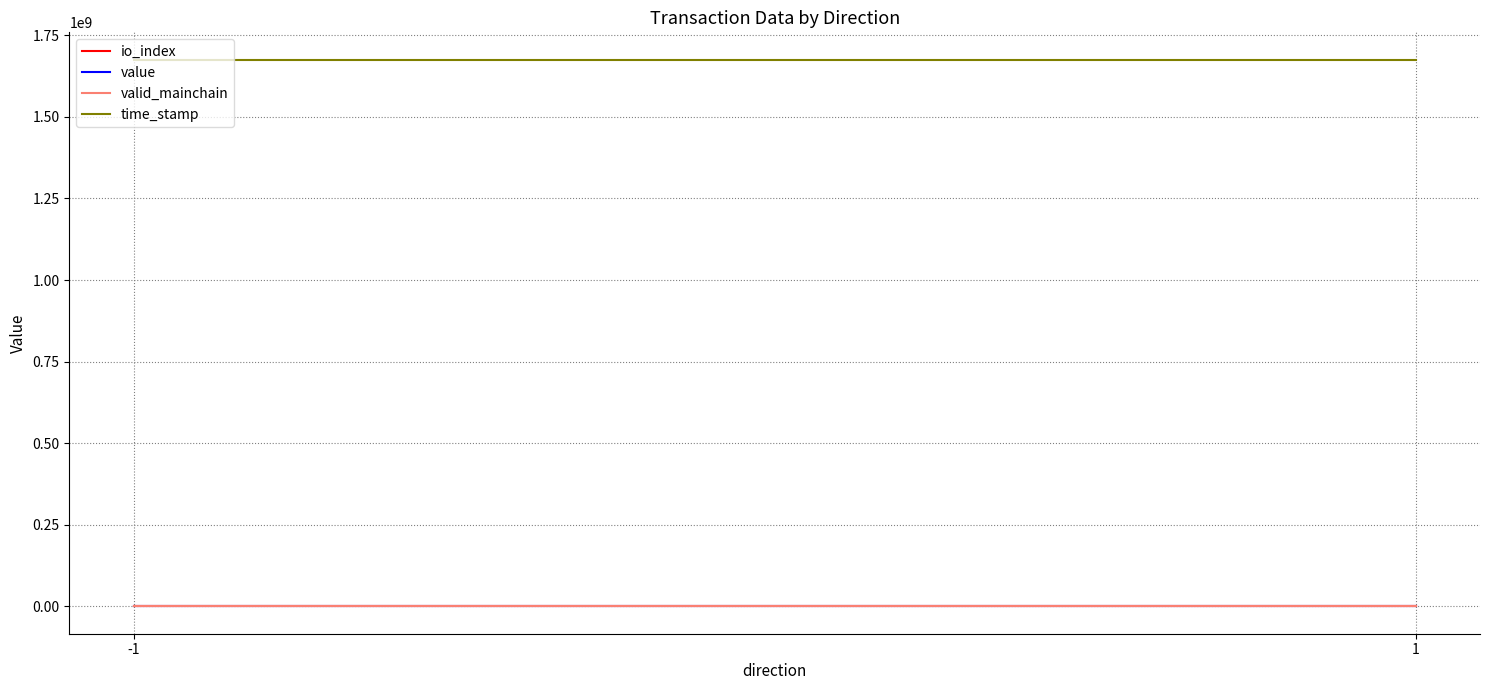

How many lines are shown in the chart?

4